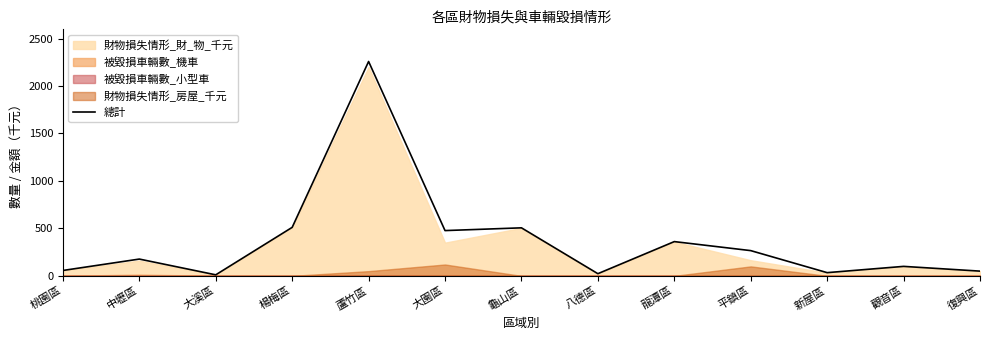

What is the change in value from 中壢區 to 平鎮區?

+89